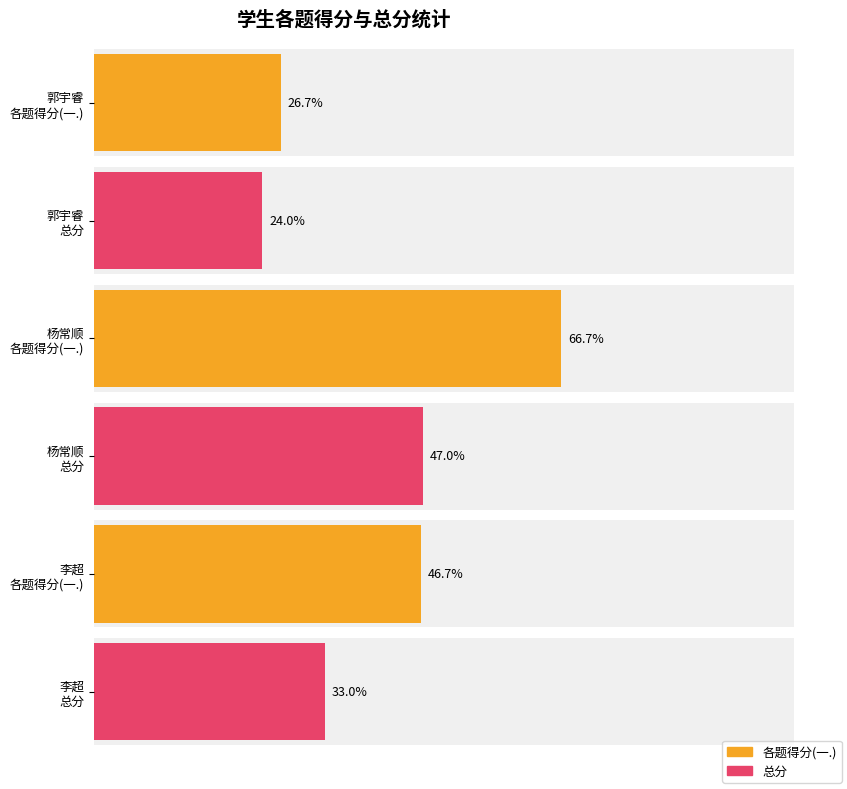

At how many categories does at least one series exceed 30?

2